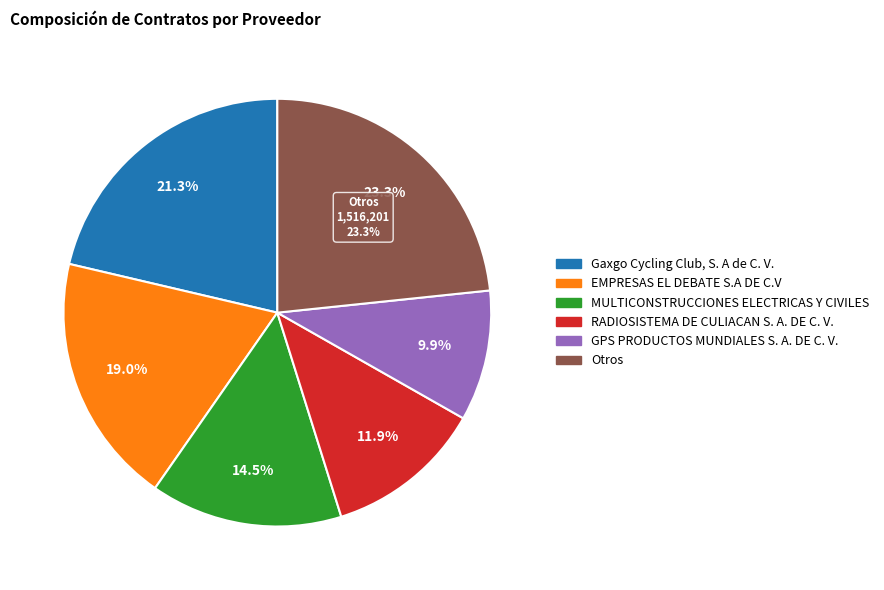

Is MULTICONSTRUCCIONES ELECTRICAS Y CIVILES the majority of the pie?

No